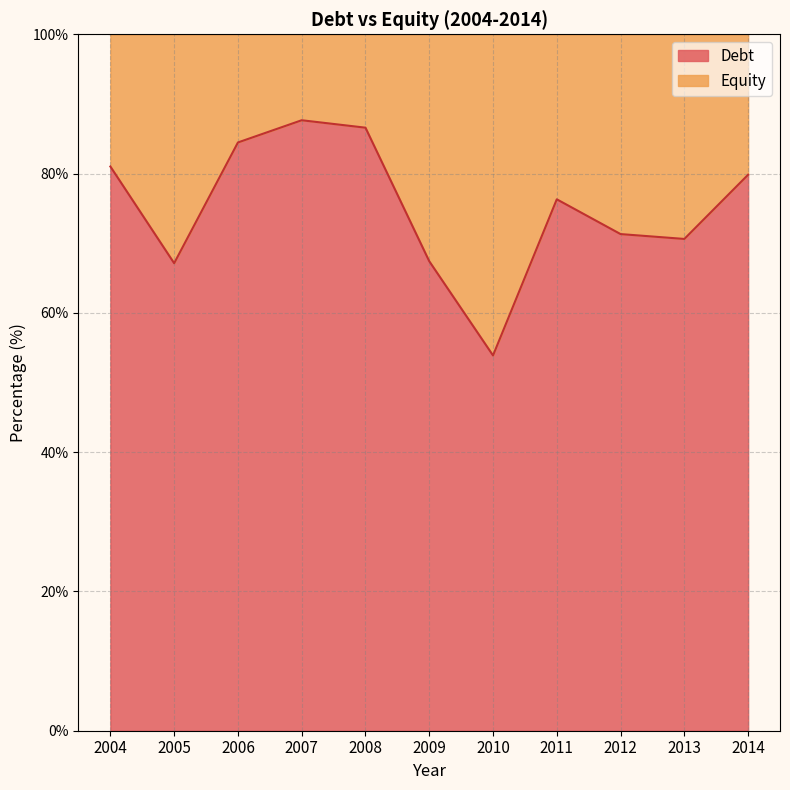

What is the approximate value at 2005?

67.1